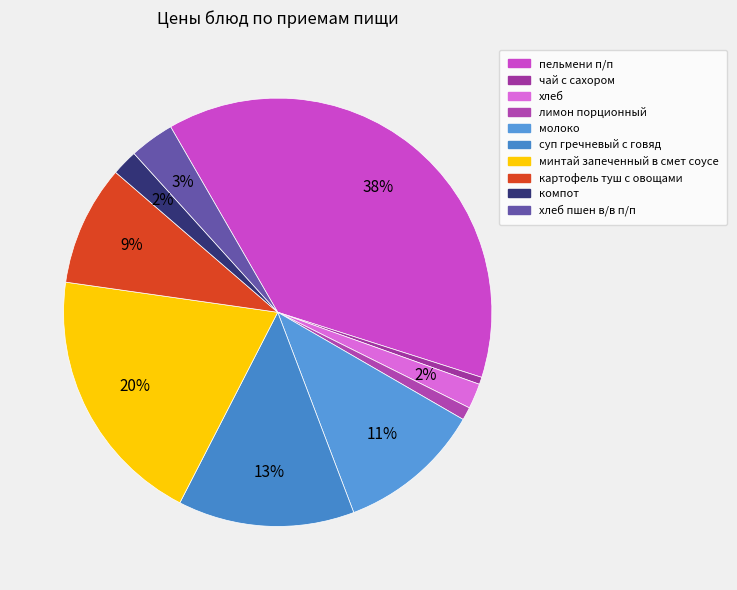

Approximately how many times larger is the value at молоко compared to картофель туш с овощами?

1.2